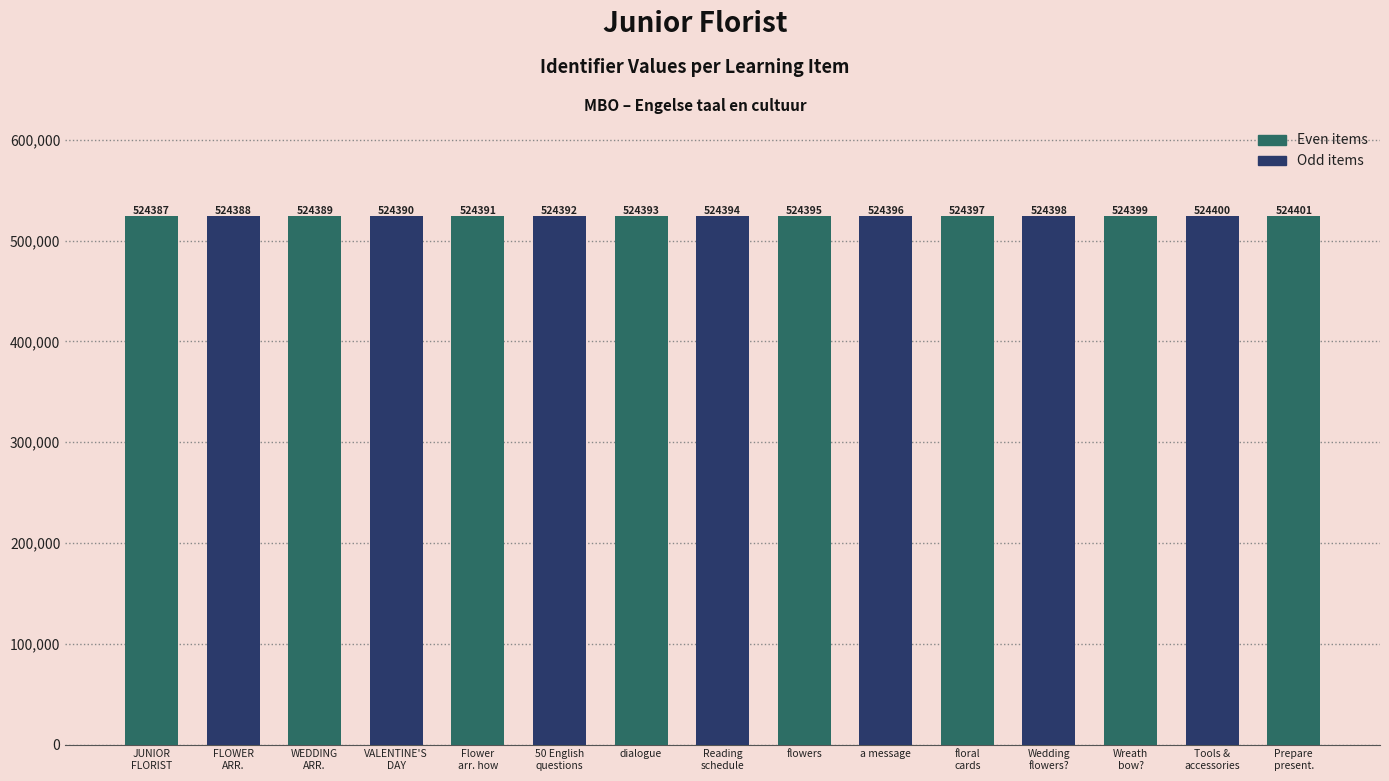

What is the average value?

524394